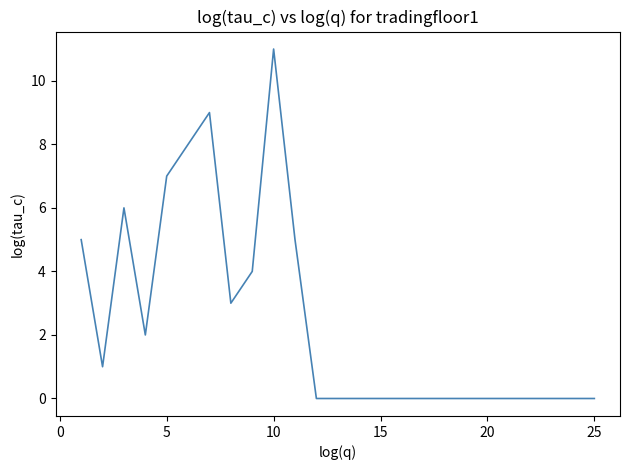

How many lines are shown in the chart?

1